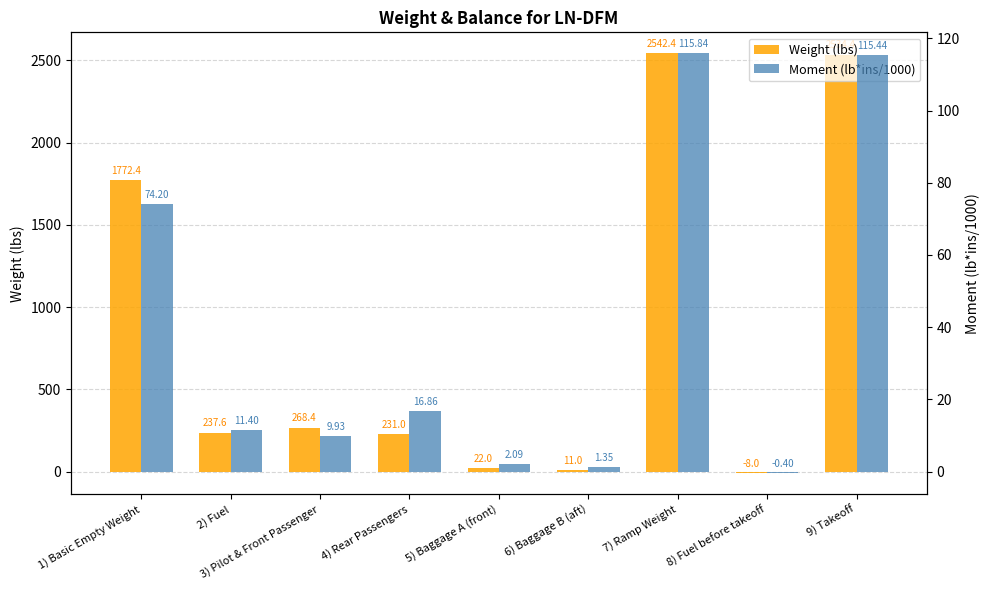

Is it true that Moment (lb*ins/1000) equals 1.4 at 6) Baggage B (aft)?

True